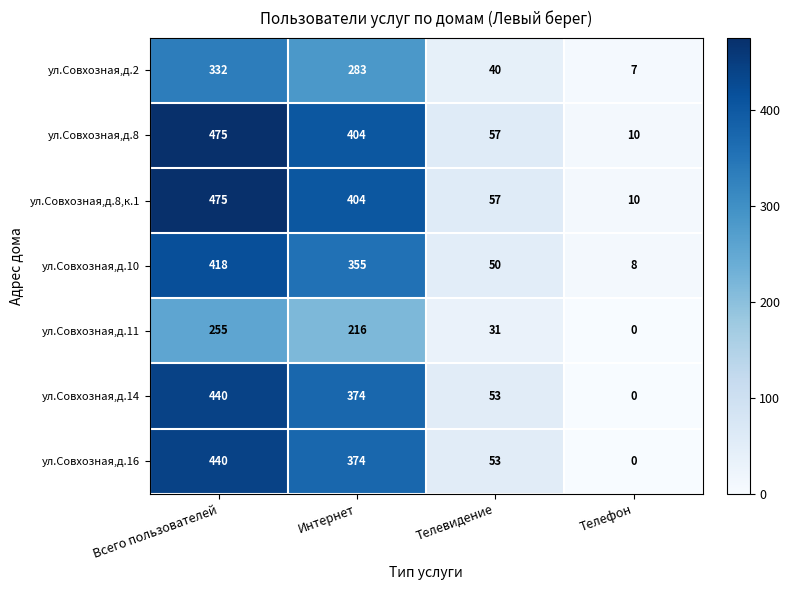

How many categories are shown in the chart?

4